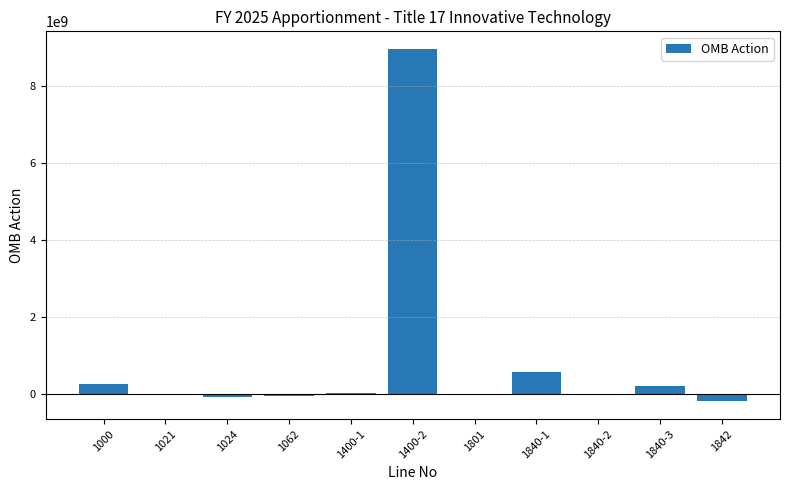

Where is the data nearest to the value 4388235346?

1840-1